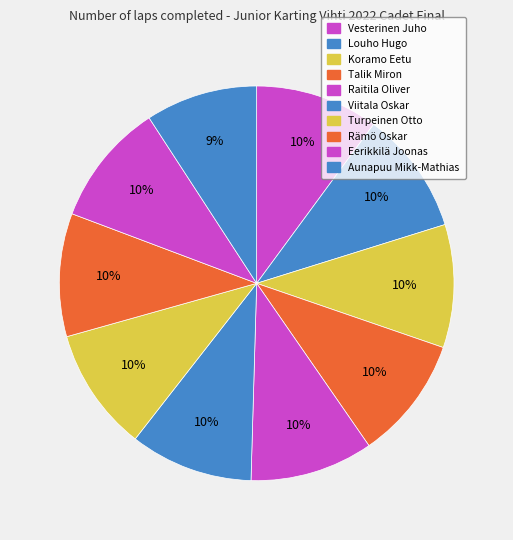

What is the smallest slice in the pie chart?

Aunapuu Mikk-Mathias